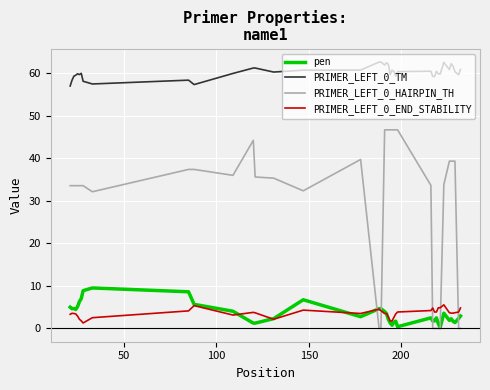

What is the greatest value displayed?

62.6